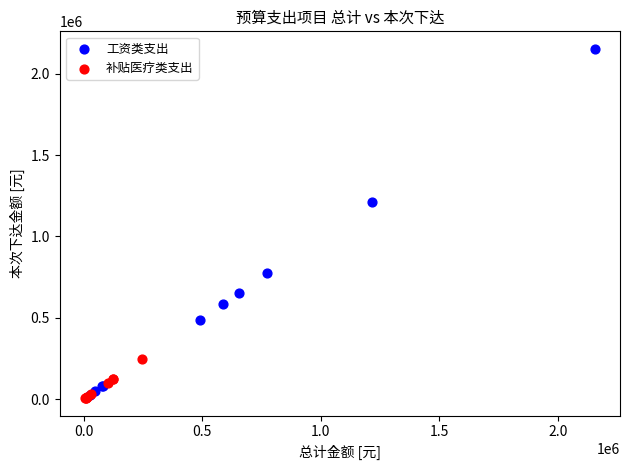

Which series contains the highest Y value?

工资类支出